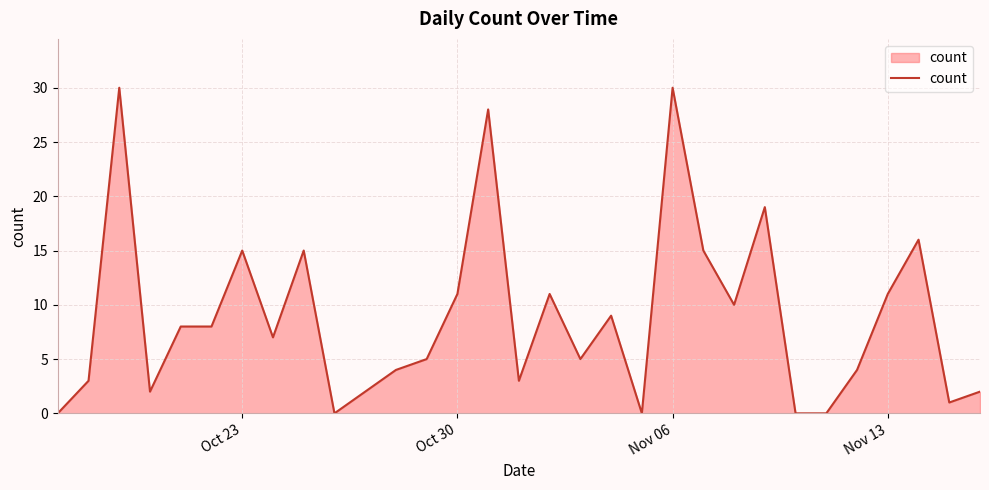

How many lines are shown in the chart?

1